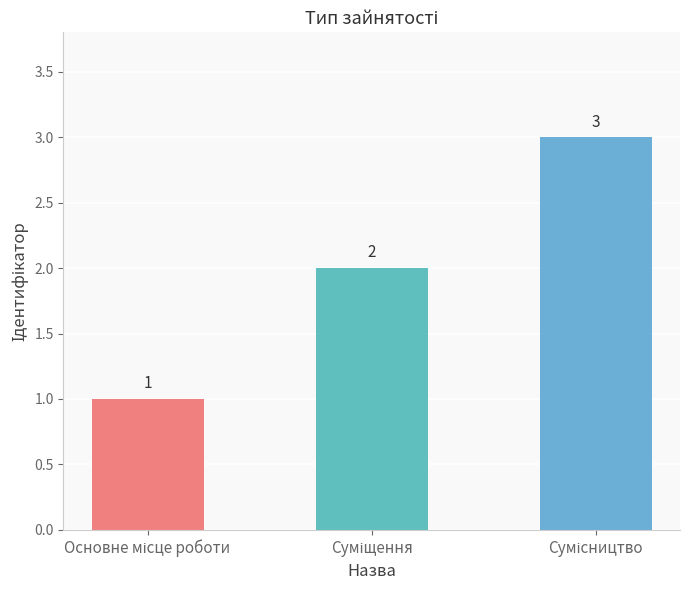

What is the maximum value shown in the chart?

3